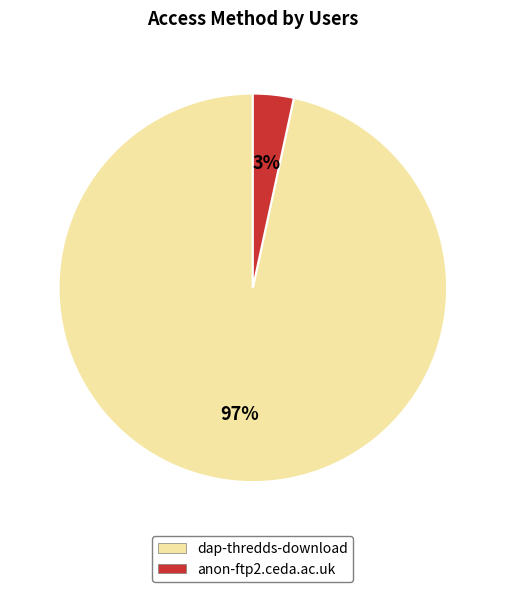

True or false: dap-thredds-download accounts for 84% of the total.

False